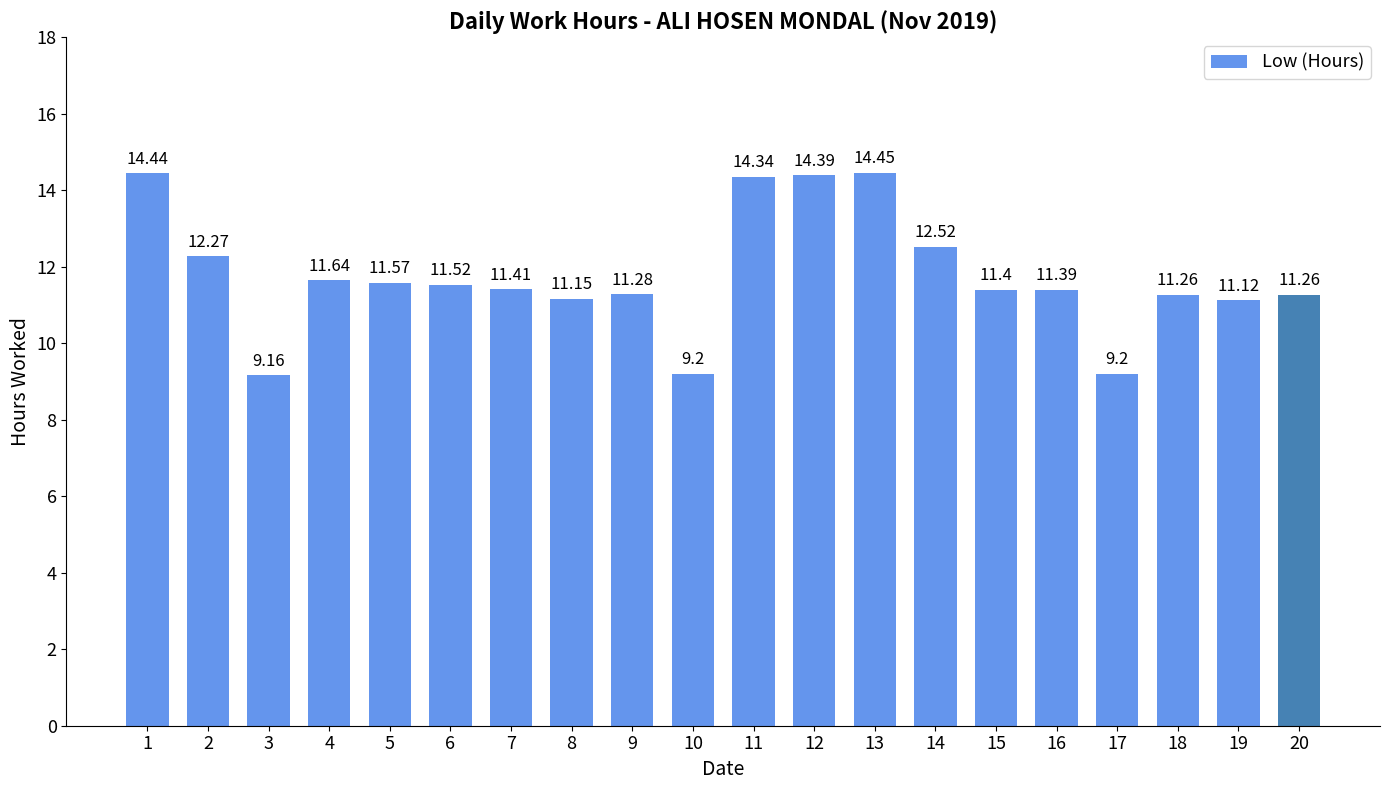

What is the smallest value displayed?

9.2